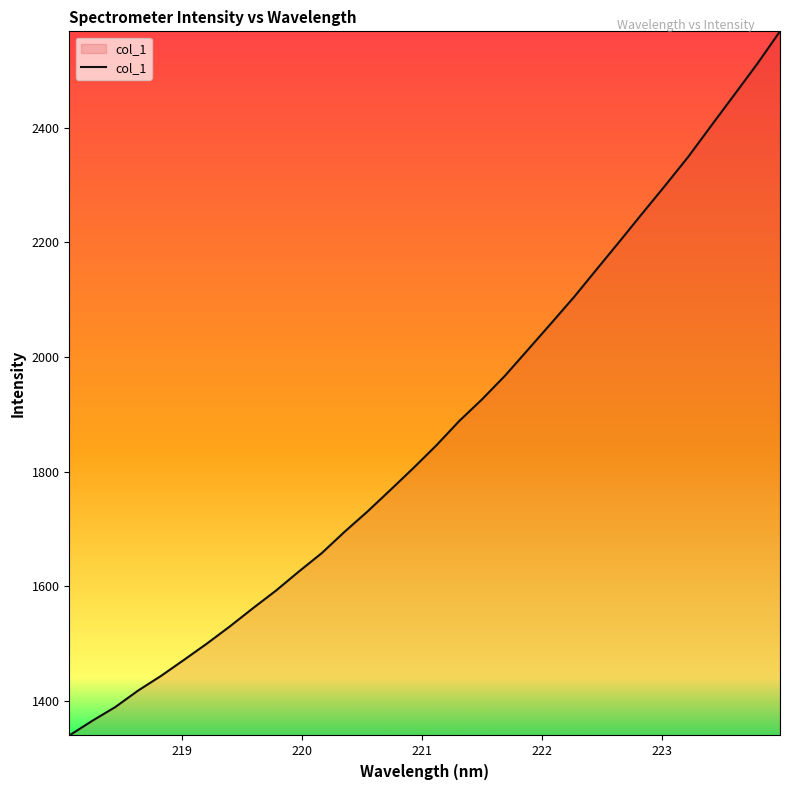

How many lines are shown in the chart?

1